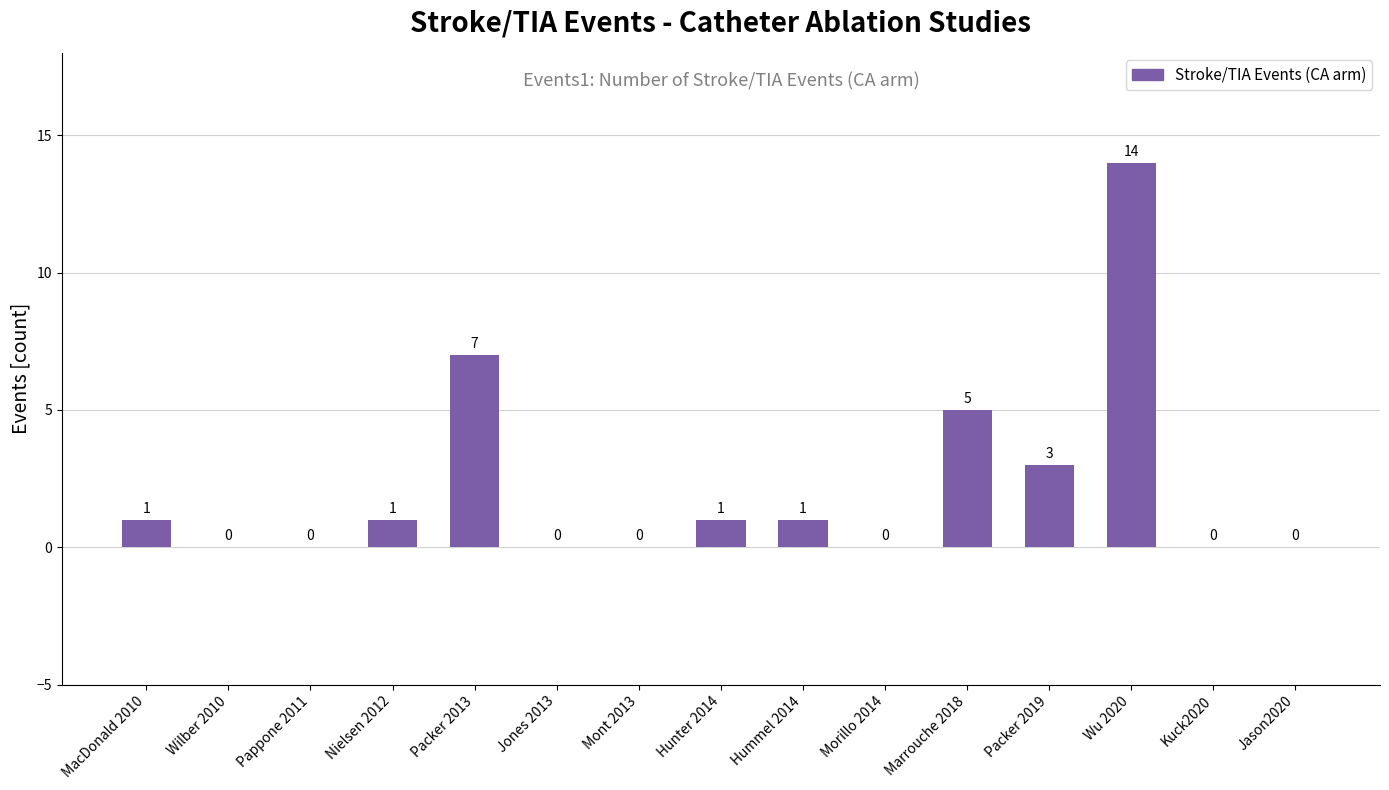

True or false: the data shows 0 at Wilber 2010.

True